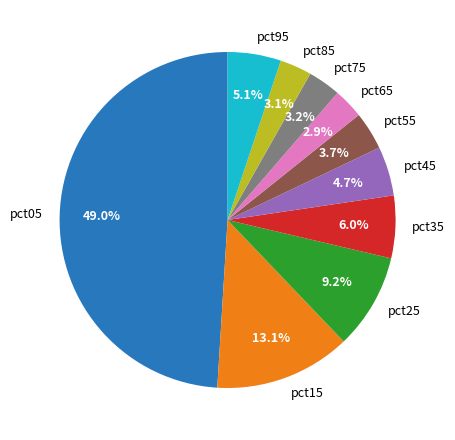

Between pct05 and pct55, which is larger?

pct05